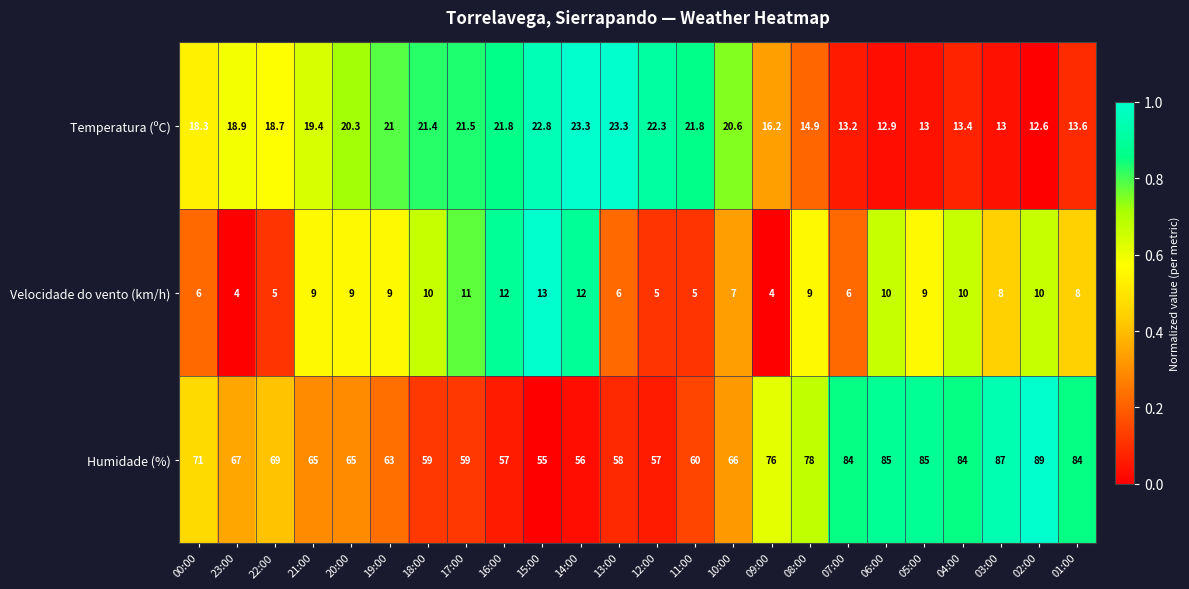

What is the total value across all series at 19:00?

93.0